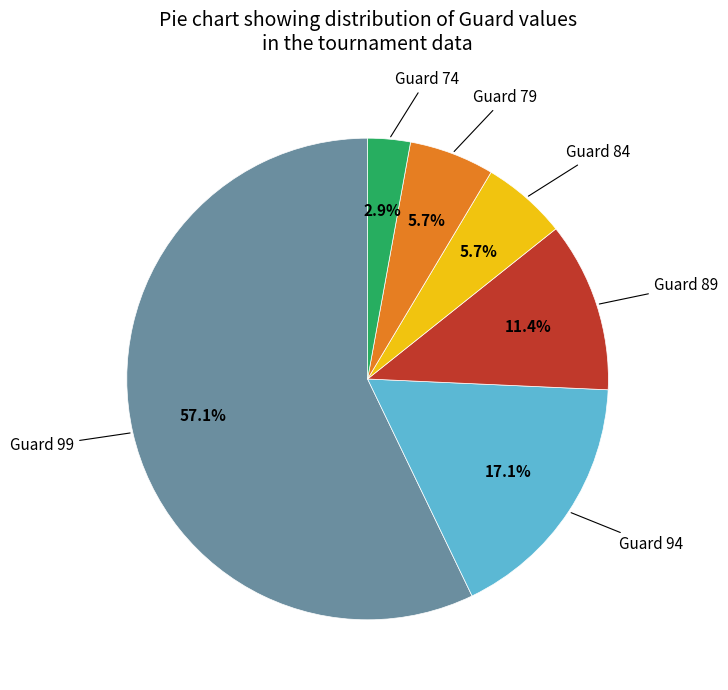

To the nearest percent, what is the difference between the largest and smallest slice percentages?

54%